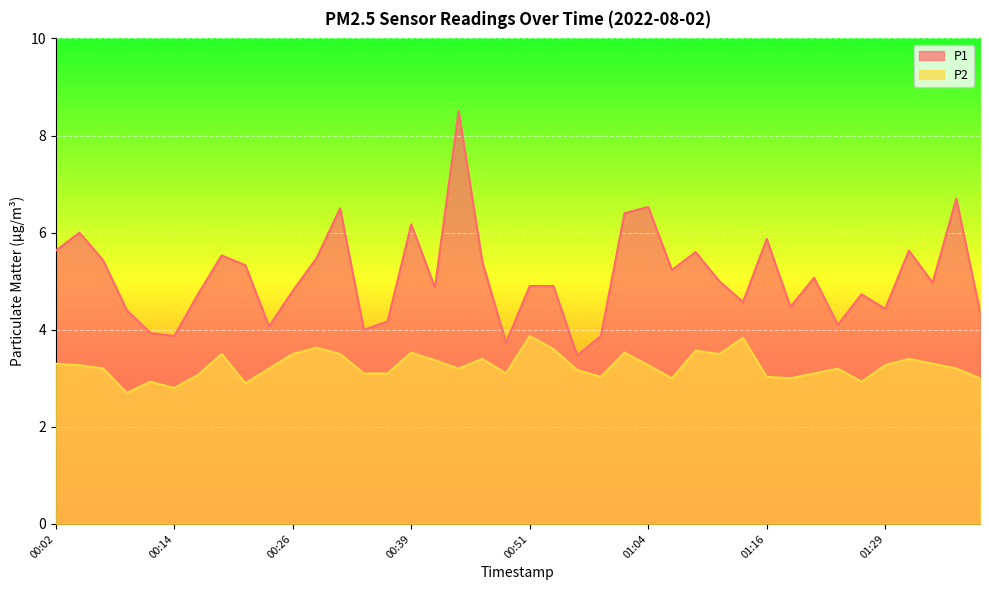

Reading left to right, extract all data points from this chart.

P1: 5.6	6.0	5.4	4.4	3.9	3.9	4.7	5.5	5.3	4.1	4.8	5.5	6.5	4.0	4.2	6.2	4.9	8.5	5.4	3.7	4.9	4.9	3.5	3.9	6.4	6.5	5.2	5.6	5.0	4.6	5.9	4.5	5.1	4.1	4.7	4.4	5.6	5.0	6.7	4.4
P2: 3.3	3.3	3.2	2.7	2.9	2.8	3.1	3.5	2.9	3.2	3.5	3.6	3.5	3.1	3.1	3.5	3.4	3.2	3.4	3.1	3.9	3.6	3.2	3.0	3.5	3.3	3.0	3.6	3.5	3.8	3.0	3.0	3.1	3.2	2.9	3.3	3.4	3.3	3.2	3.0